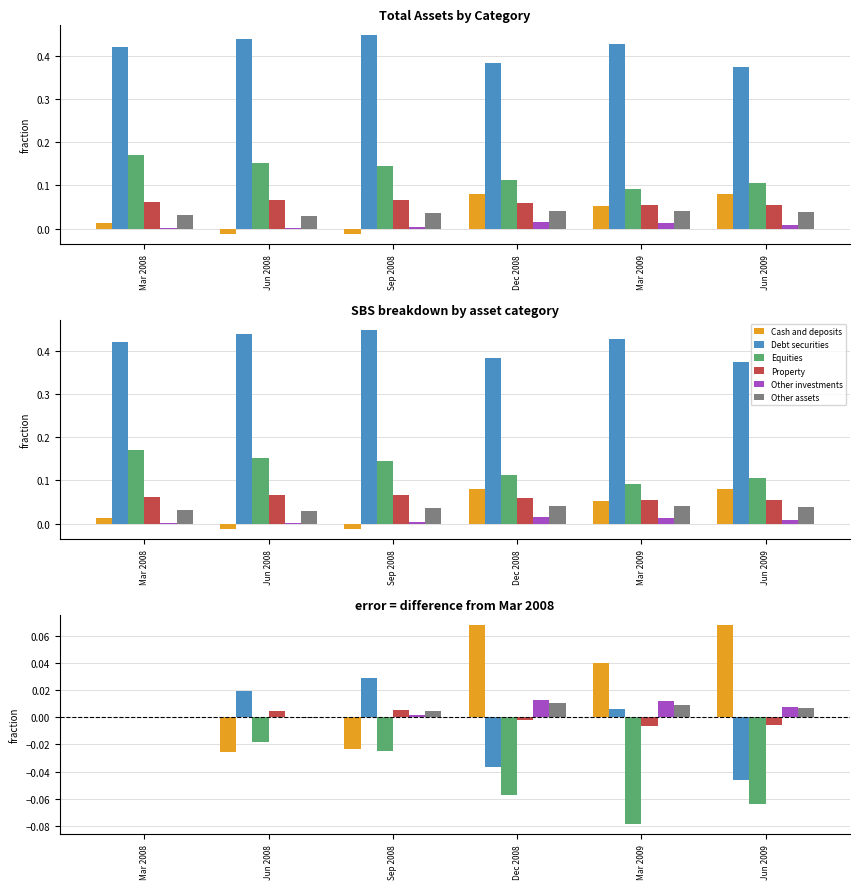

Reading left to right, extract all data points from this chart.

Cash and deposits: Mar 2008=0.0	Jun 2008=-0.0	Sep 2008=-0.0	Dec 2008=0.1	Mar 2009=0.0	Jun 2009=0.1
Debt securities: Mar 2008=0.0	Jun 2008=0.0	Sep 2008=0.0	Dec 2008=-0.0	Mar 2009=0.0	Jun 2009=-0.0
Equities: Mar 2008=0.0	Jun 2008=-0.0	Sep 2008=-0.0	Dec 2008=-0.1	Mar 2009=-0.1	Jun 2009=-0.1
Property: Mar 2008=0.0	Jun 2008=0.0	Sep 2008=0.0	Dec 2008=-0.0	Mar 2009=-0.0	Jun 2009=-0.0
Other investments: Mar 2008=0.0	Jun 2008=-0.0	Sep 2008=0.0	Dec 2008=0.0	Mar 2009=0.0	Jun 2009=0.0
Other assets: Mar 2008=0.0	Jun 2008=-0.0	Sep 2008=0.0	Dec 2008=0.0	Mar 2009=0.0	Jun 2009=0.0